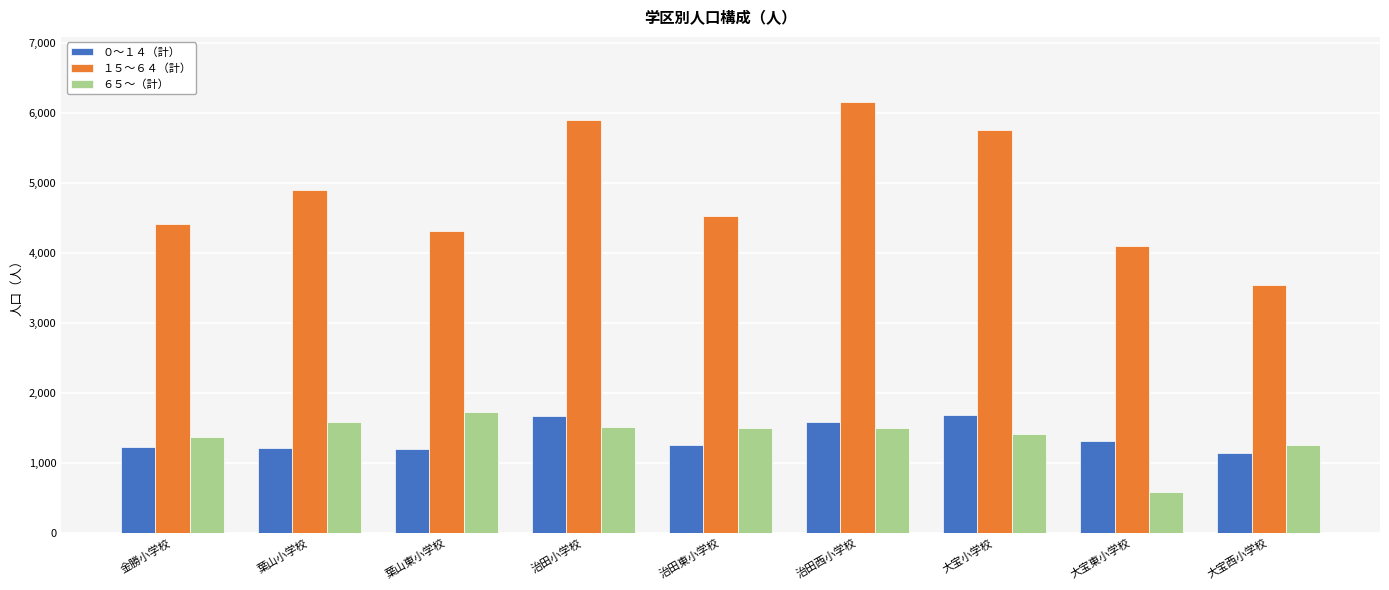

At which label does ６５～（計） first exceed 1492?

葉山小学校